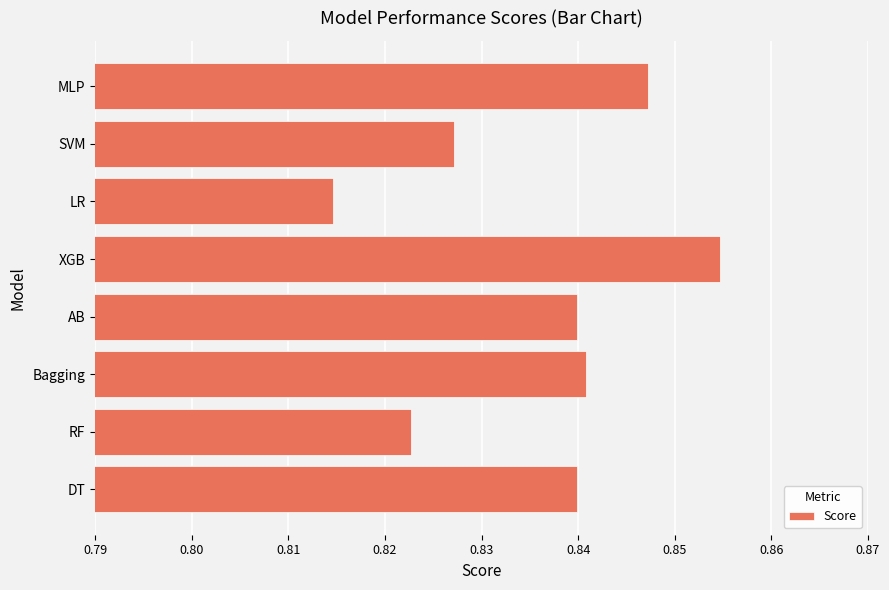

Which label corresponds to the largest value in the chart?

XGB